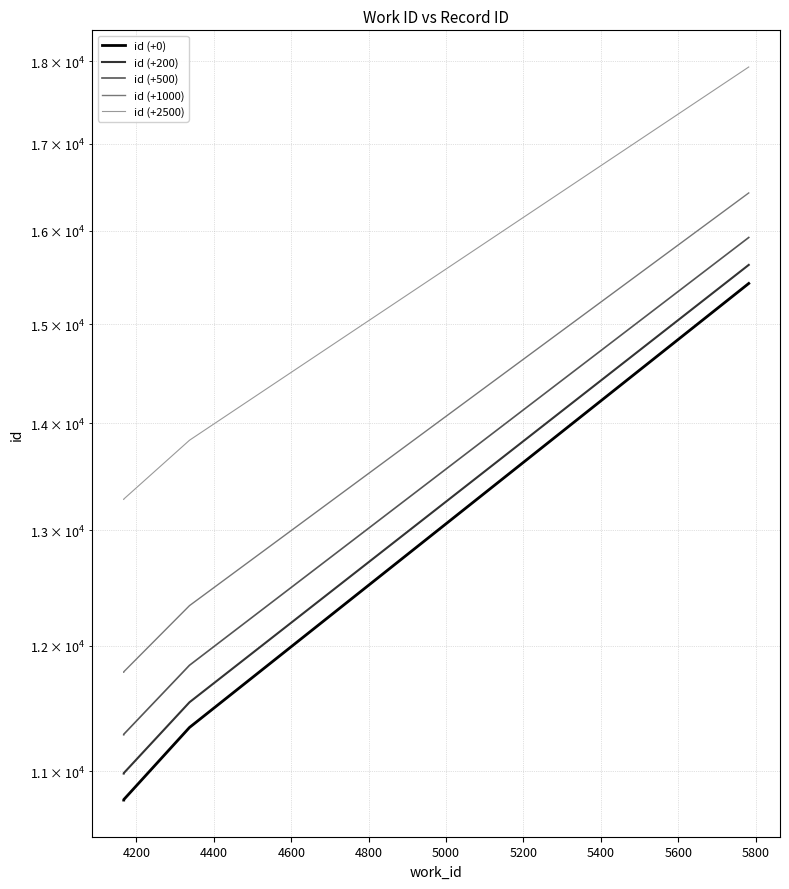

What is the minimum value for id (+2500)?

13281